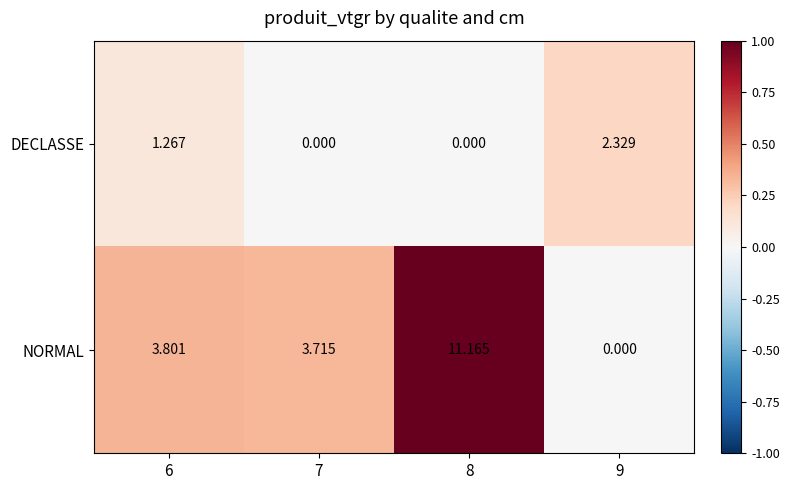

Is the value of NORMAL at 6 greater than the value of DECLASSE at 8?

Yes